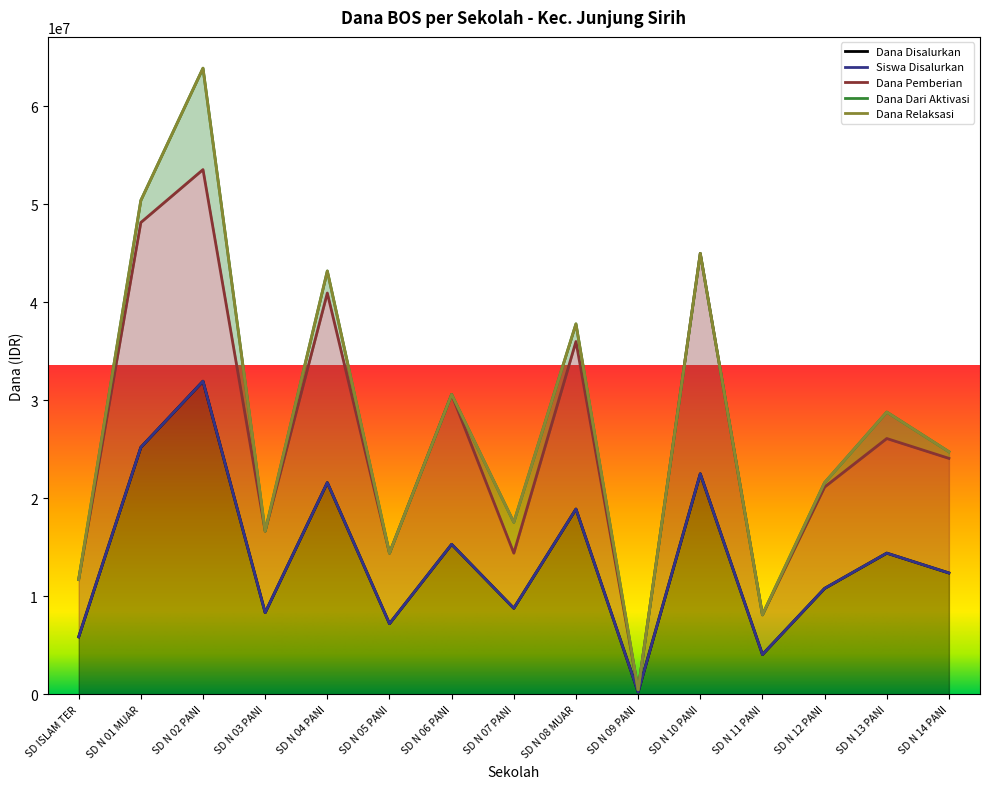

What position from the right is SD N 07 PANI?

8